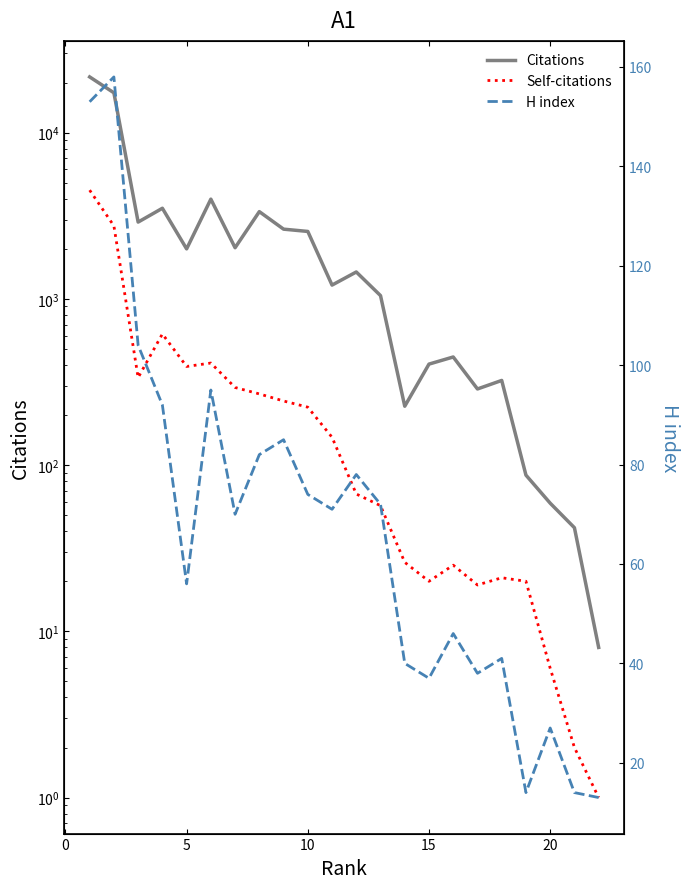

At how many categories does at least one series exceed 2323?

8